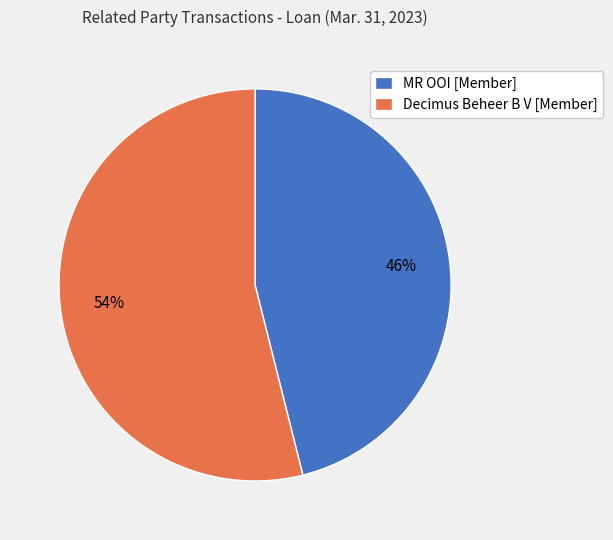

Which has a higher value, Decimus Beheer B V [Member] or MR OOI [Member]?

Decimus Beheer B V [Member]